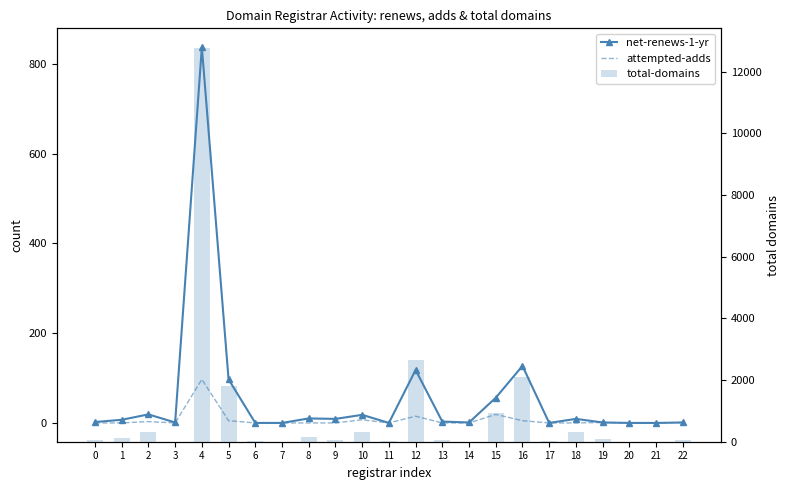

Is the value of net-renews-1-yr at 16 greater than the value of attempted-adds at 20?

Yes